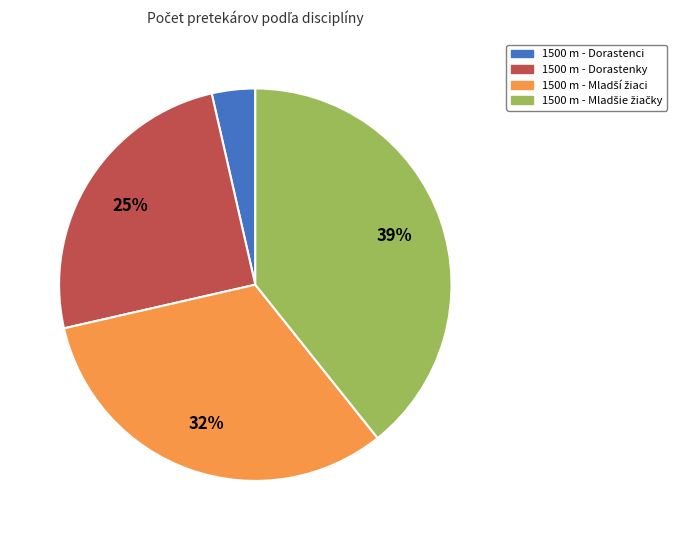

What percentage is the 1500 m - Dorastenci slice, to the nearest percent?

4%